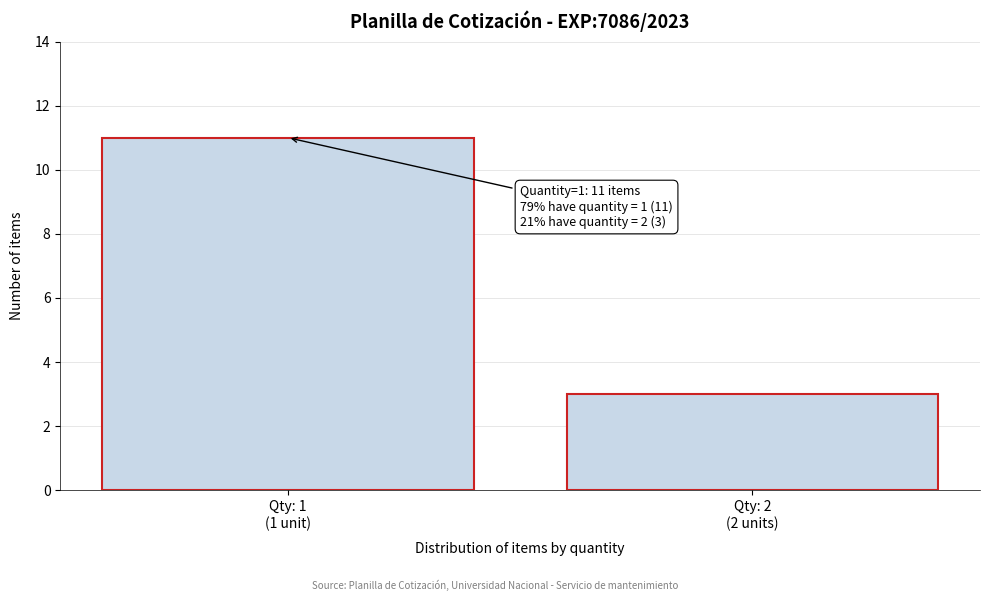

Reading left to right, transcribe all the data shown in this chart.

11	3